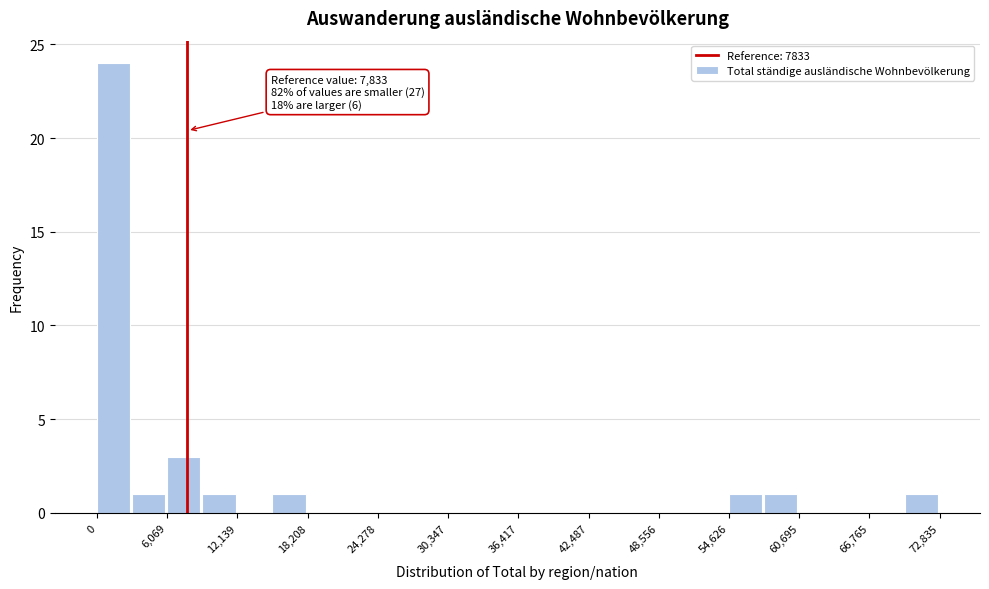

Read against the x-axis, roughly where is the centre of the tallest bar?

1000